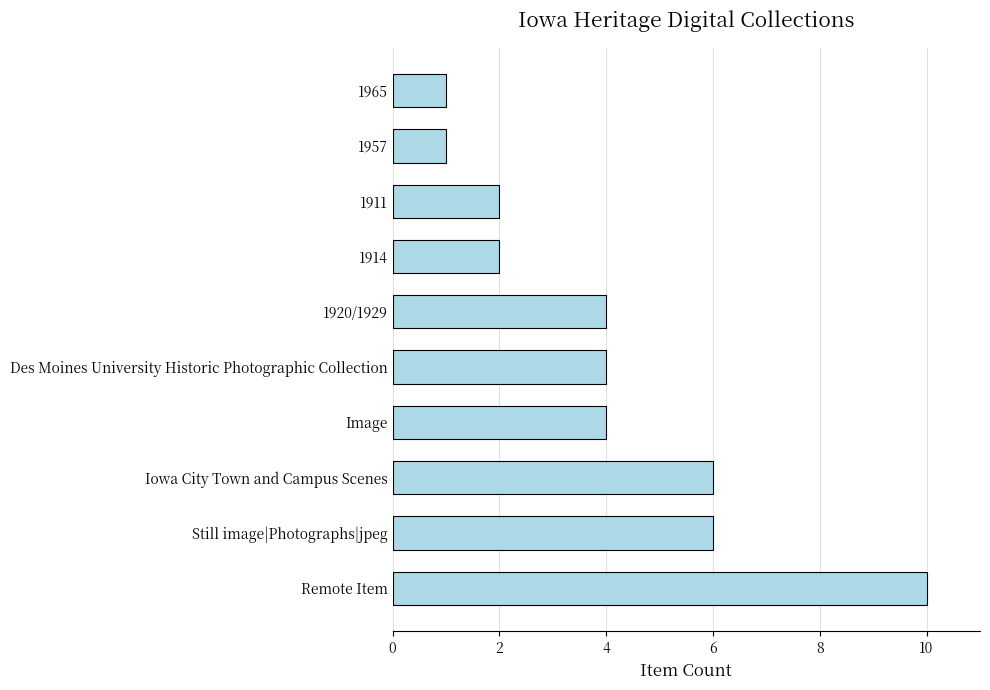

Approximately how many times larger is the value at 1965 compared to 1957?

1.0